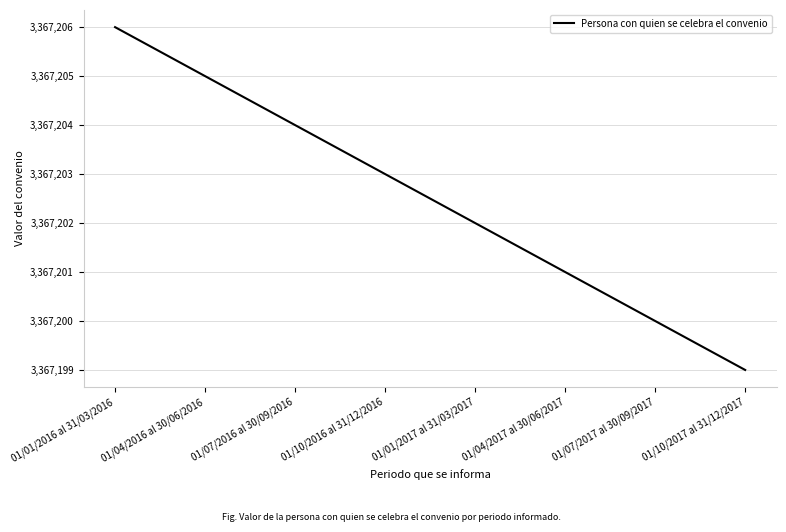

What position from the left is 01/04/2017 al 30/06/2017?

6